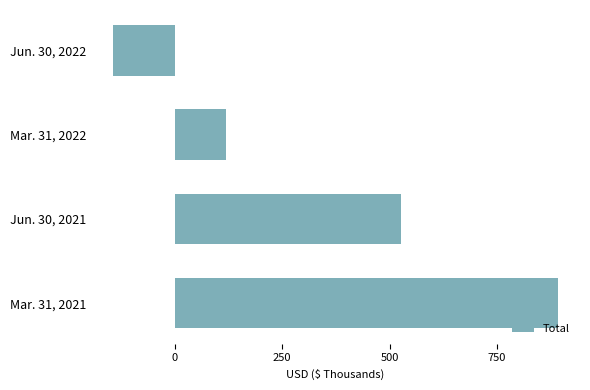

What is the average value?

348630